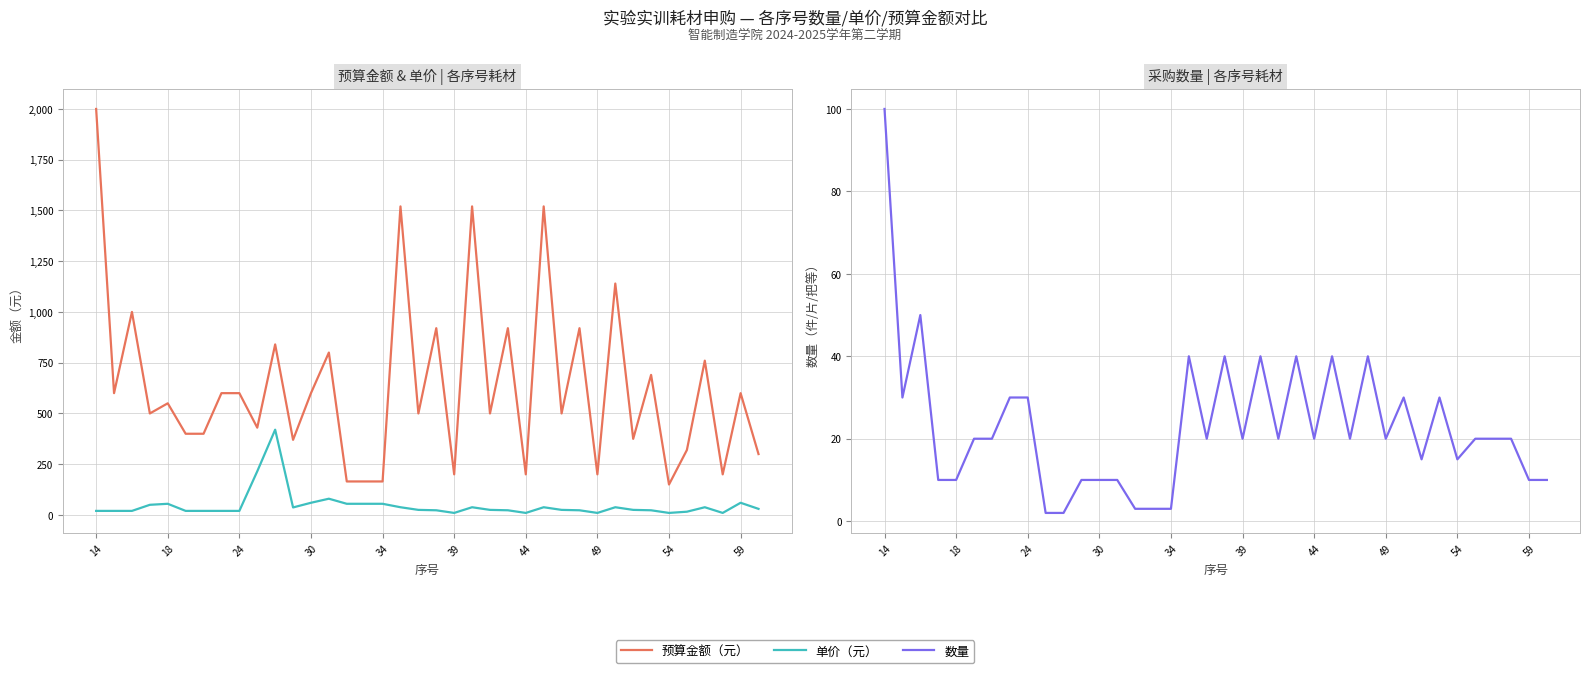

True or false: 预算金额（元） has a value of 891 at 49.

False